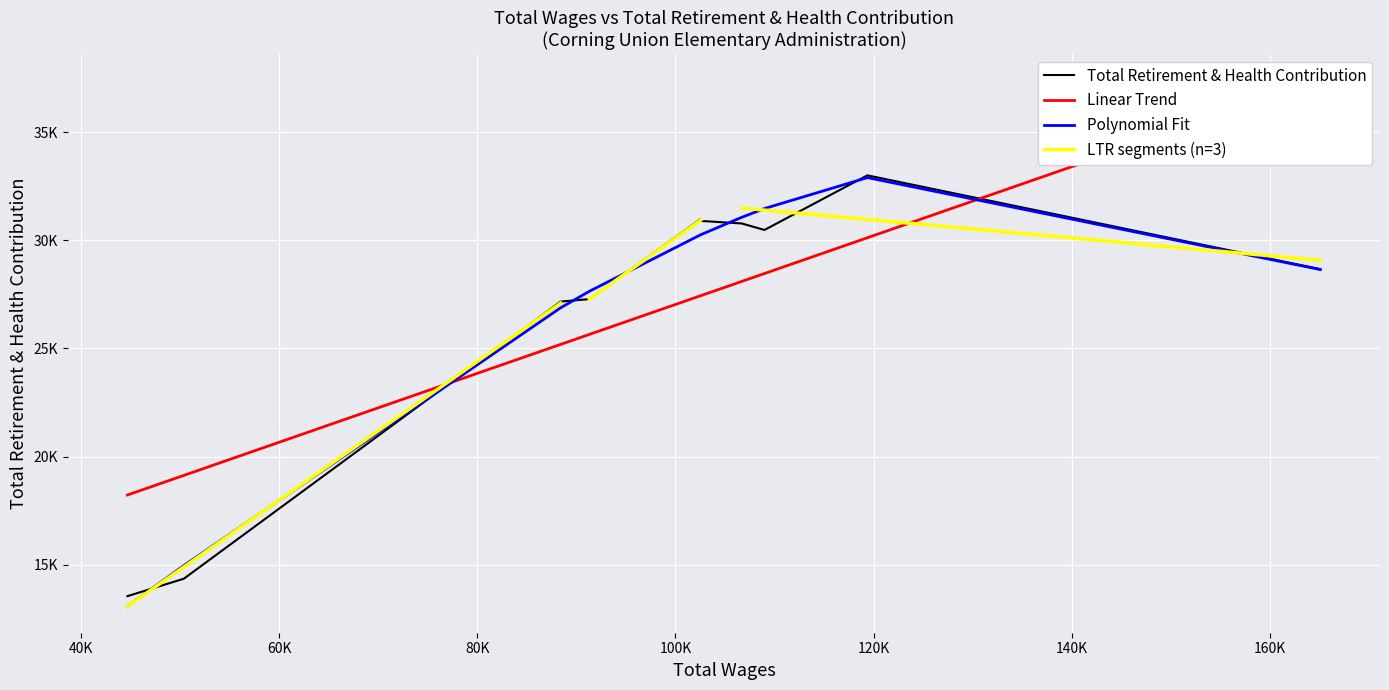

How many points are higher than both their immediate neighbors (excluding endpoints)?

2